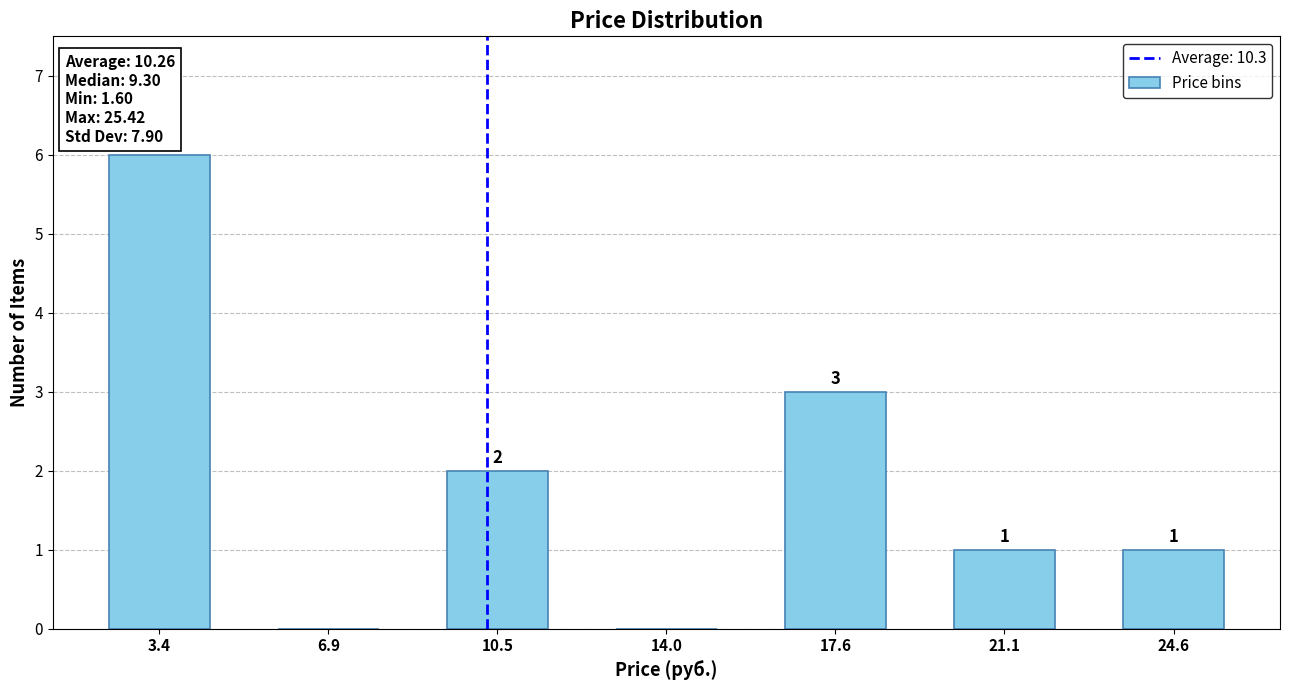

Which range on the x-axis has the tallest bar?

1.5 to 5.0